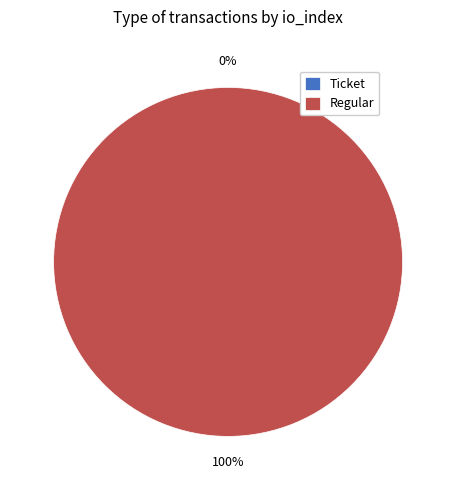

Rank the categories by value from lowest to highest.

Ticket, Regular